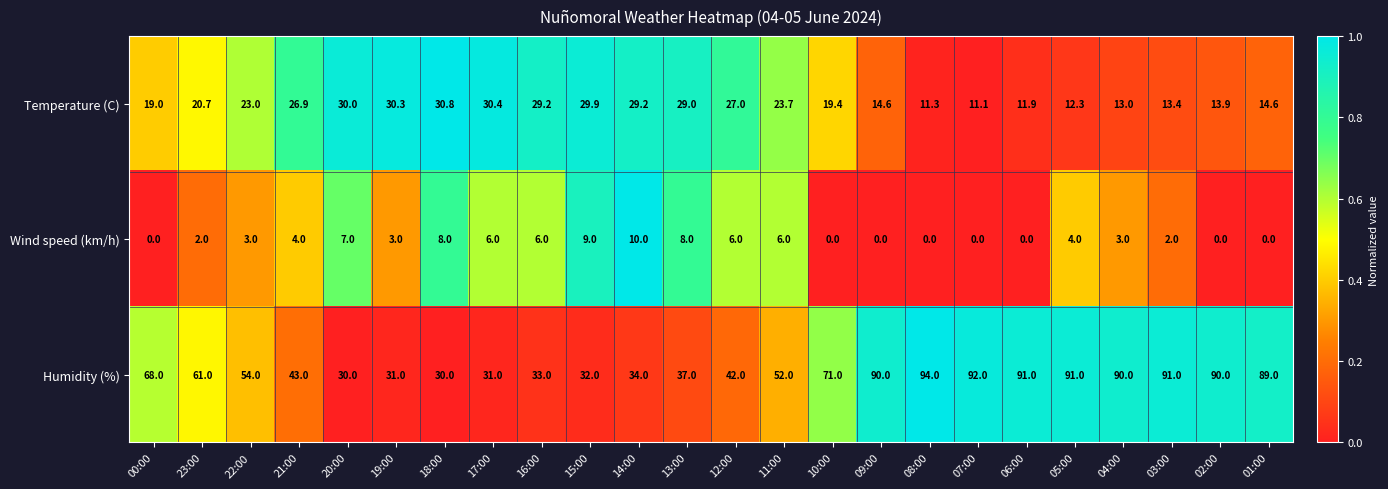

At 04:00, list the series in order from smallest to largest.

Wind speed (km/h), Temperature (C), Humidity (%)